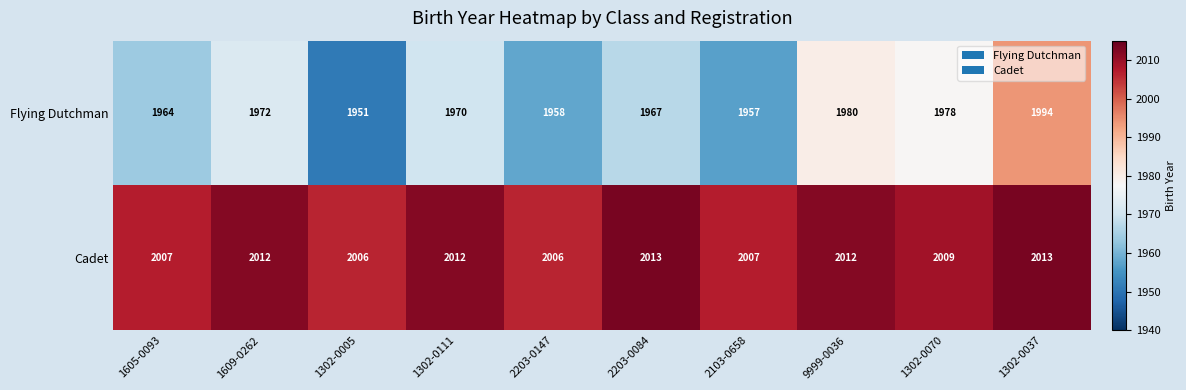

What is the average value of the Flying Dutchman series?

1969